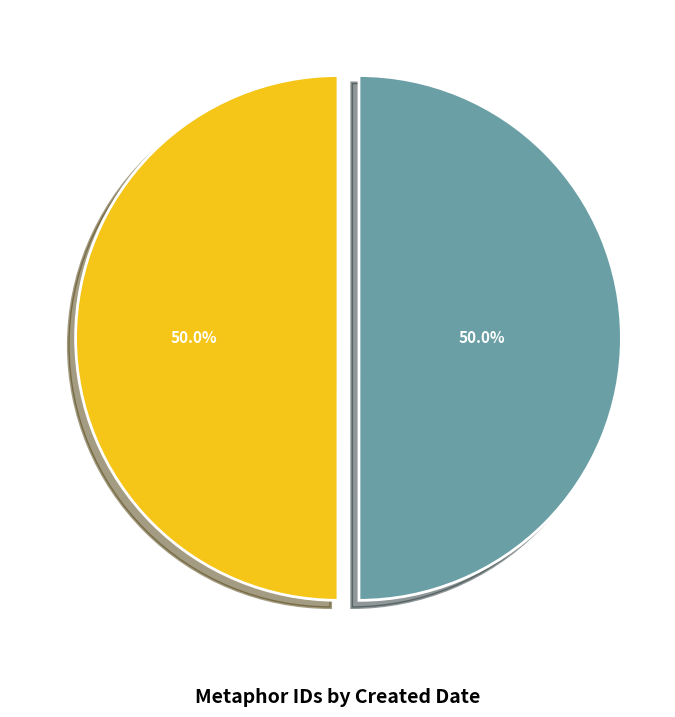

Approximately how many times larger is the value at 2011-04-16 15:42:12 UTC compared to 2011-04-16 15:43:57 UTC?

1.0